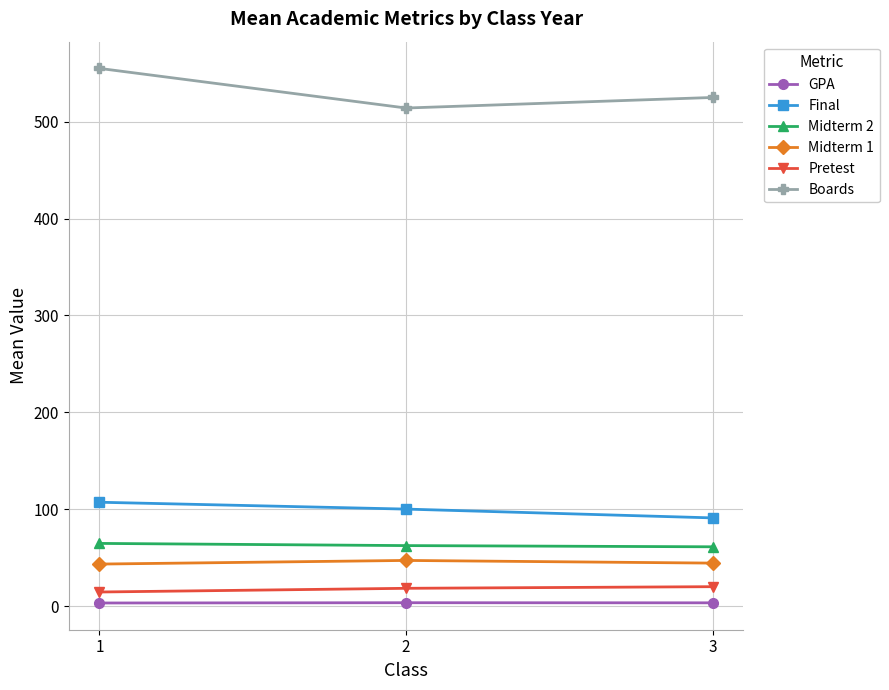

Rank the series by their maximum value, from lowest to highest.

GPA, Pretest, Midterm 1, Midterm 2, Final, Boards